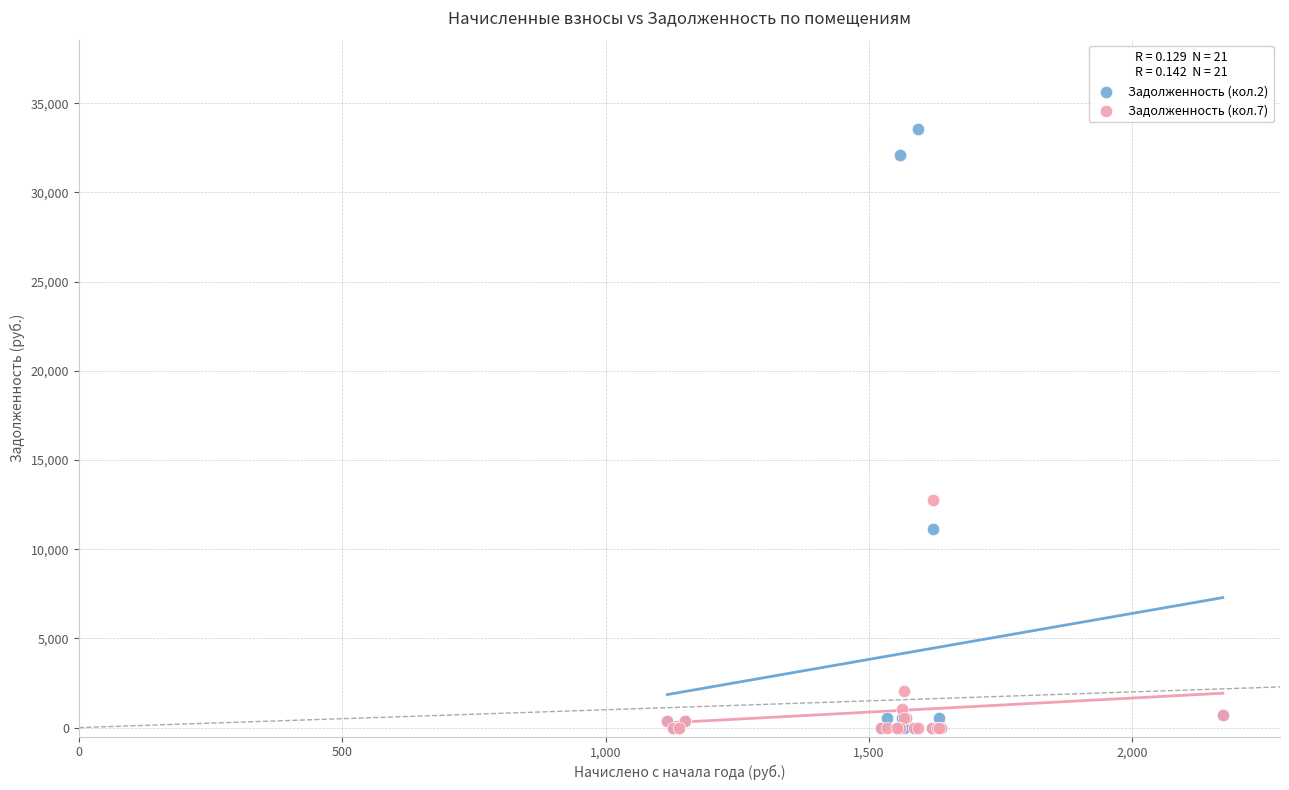

Across all series, what Y value is closest to 16766?

12773.1